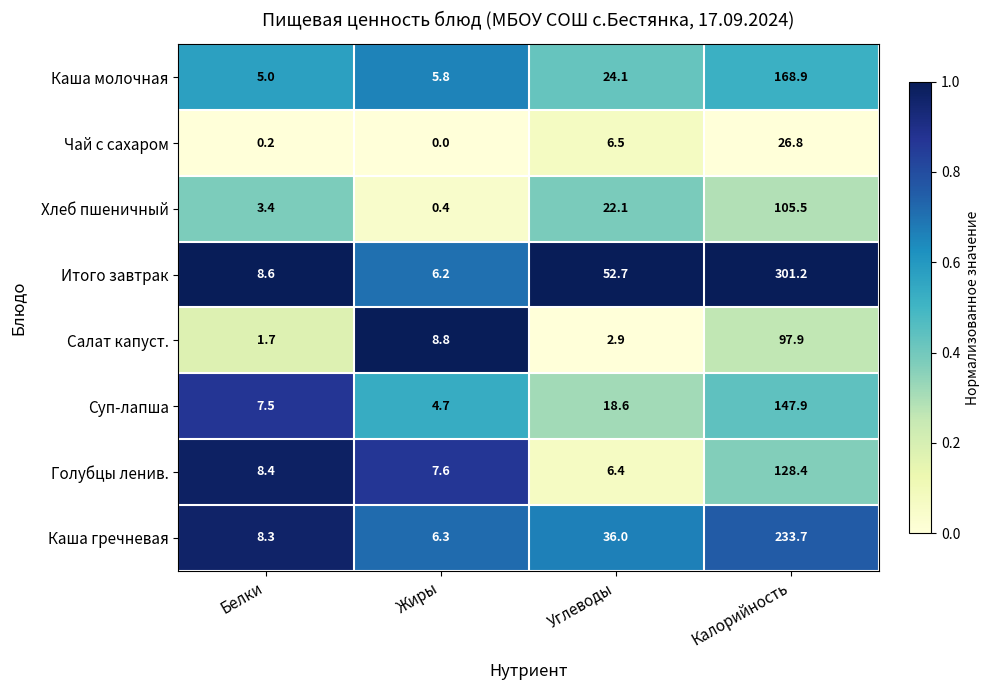

Count the number of categories in the chart.

4